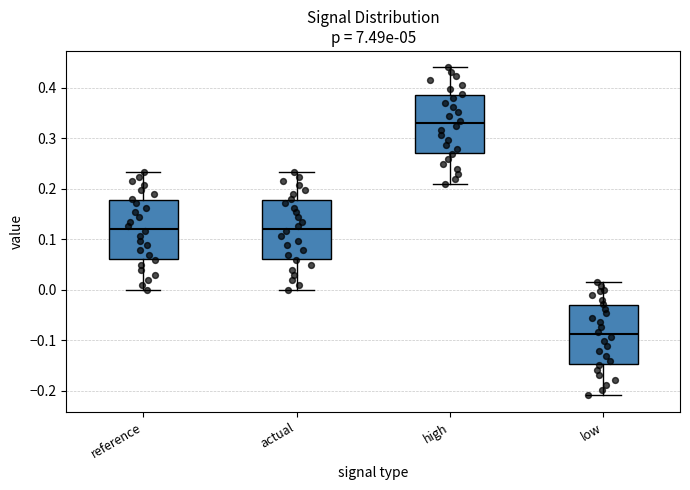

Reading left to right, transcribe this box plot: for each box, give where its median line is, the range the box spans, and where its two whiskers end, as read against the y-axis. The values are not printed on the chart, so give them approximately, as read against the axis.

reference: median 0.12, box 0.06 to 0.18, whiskers 0.00 to 0.23
actual: median 0.12, box 0.06 to 0.18, whiskers 0.00 to 0.23
high: median 0.33, box 0.27 to 0.39, whiskers 0.21 to 0.44
low: median -0.09, box -0.15 to -0.03, whiskers -0.21 to 0.02